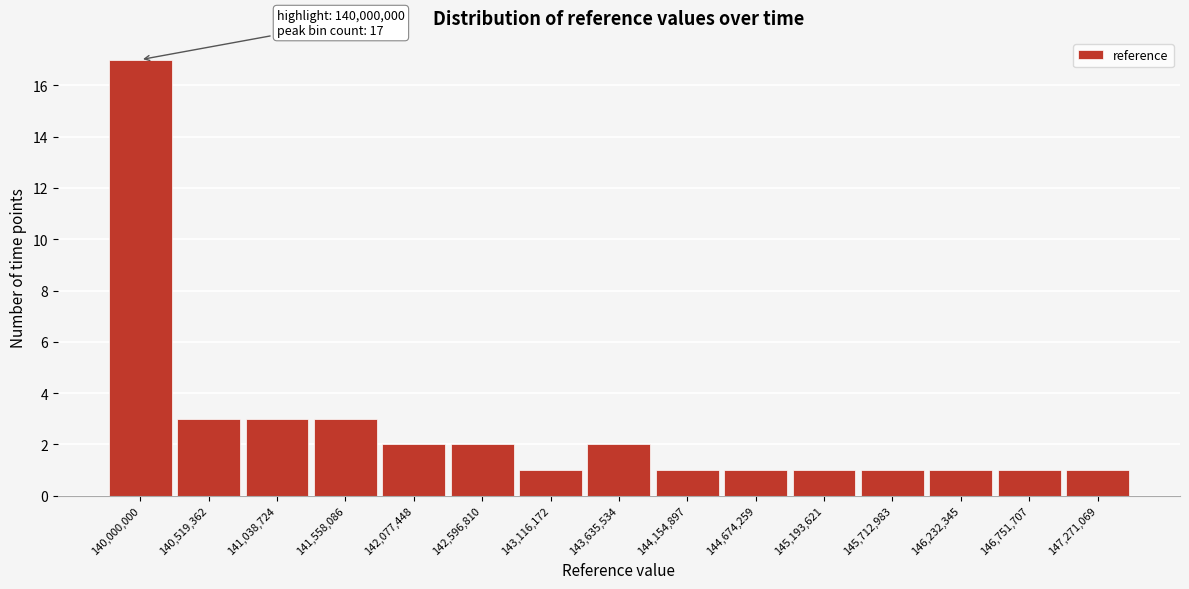

Reading right to left, transcribe all the data shown in this chart.

147,271,069=1	146,751,707=1	146,232,345=1	145,712,983=1	145,193,621=1	144,674,259=1	144,154,897=1	143,635,534=2	143,116,172=1	142,596,810=2	142,077,448=2	141,558,086=3	141,038,724=3	140,519,362=3	140,000,000=17